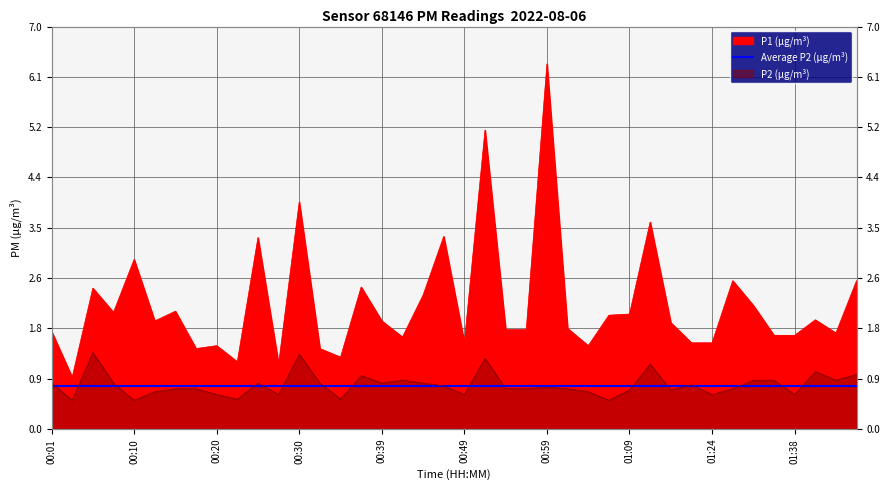

Rank the series by their maximum value, from lowest to highest.

P2, P1